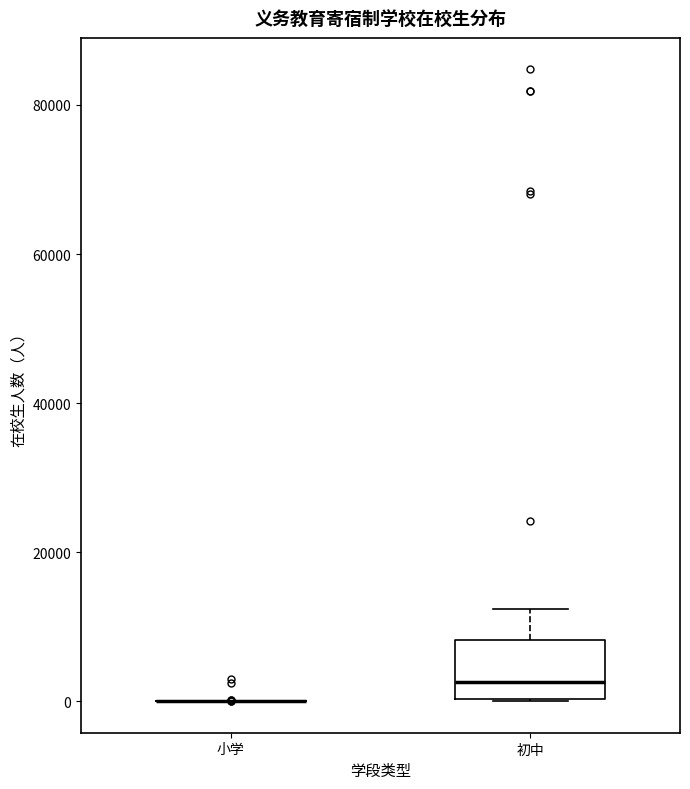

Comparing the boxes themselves (not the whiskers), which one is the tallest?

初中